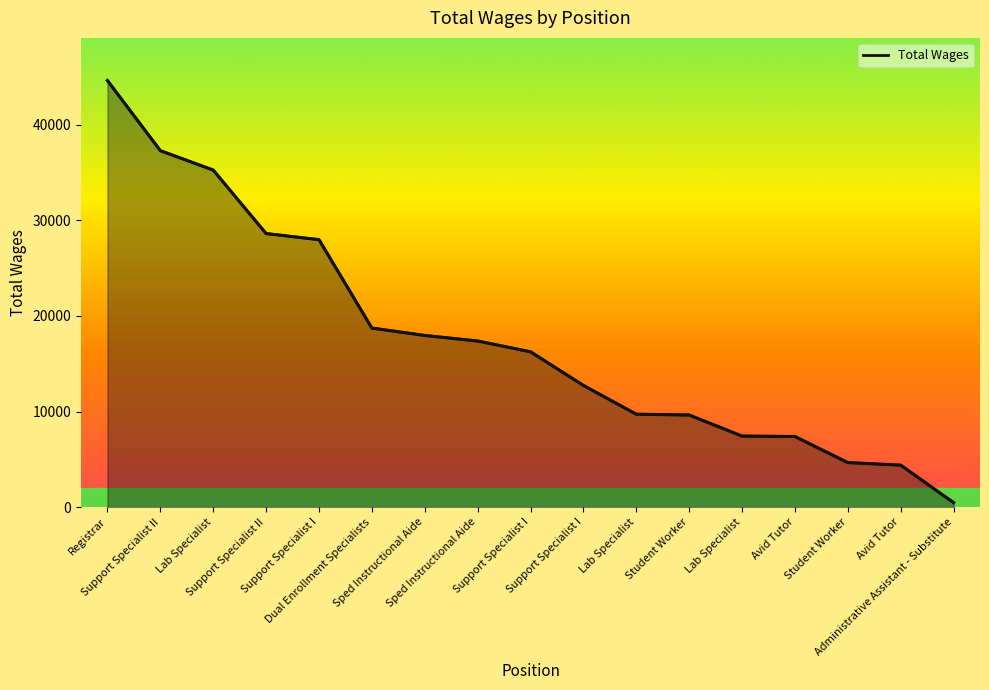

Reading left to right, transcribe all the data shown in this chart.

44635	37298	35266	28623	27984	18734	17961	17380	16250	12733	9718	9635	7432	7386	4656	4390	468